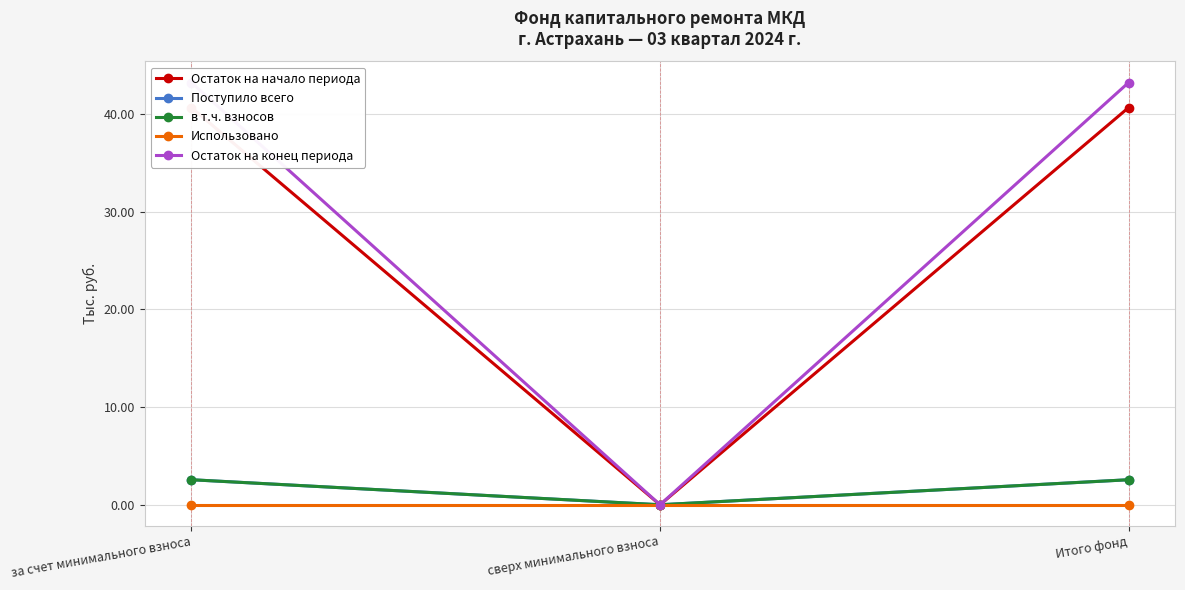

Count the number of categories in the chart.

3